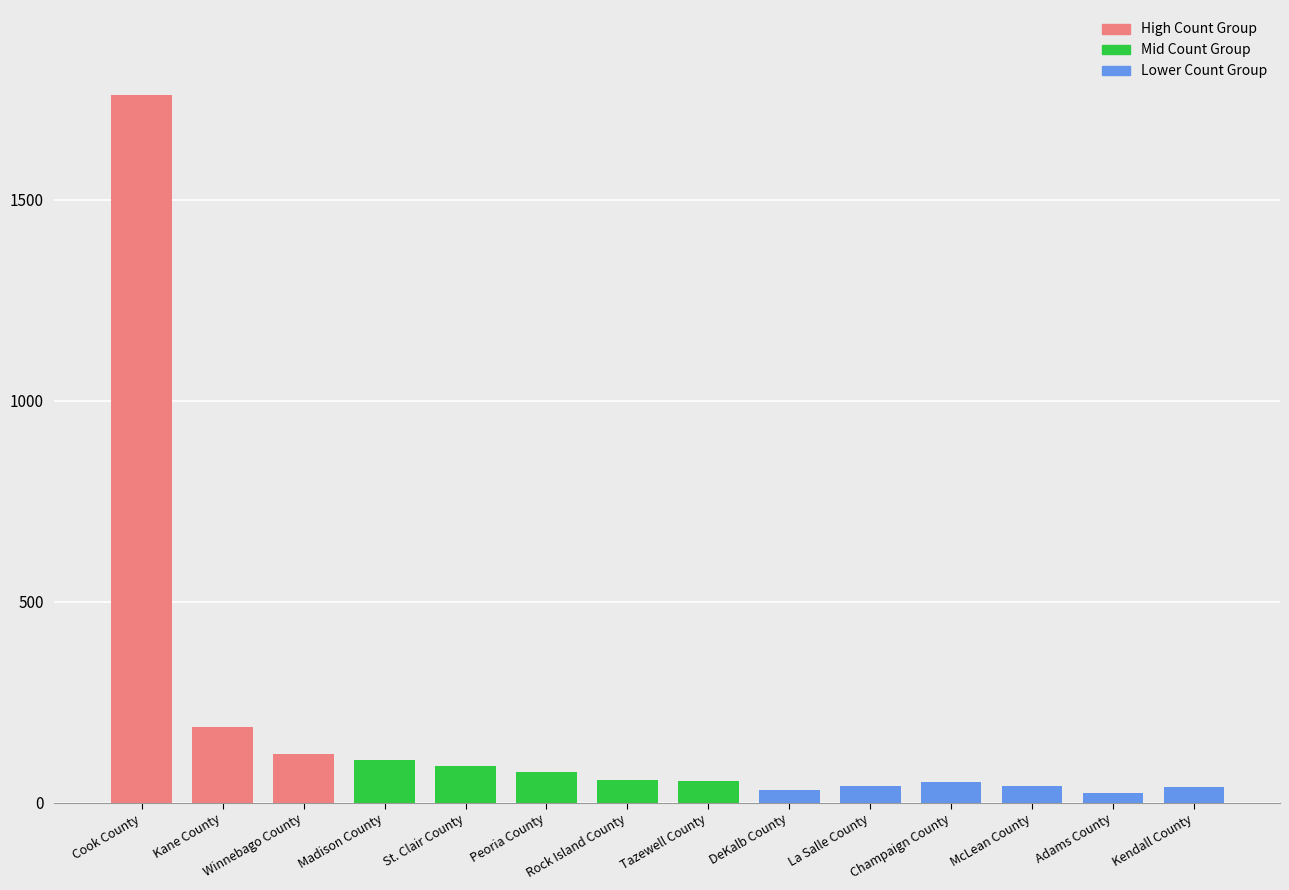

Which label corresponds to the smallest value in the chart?

Adams County